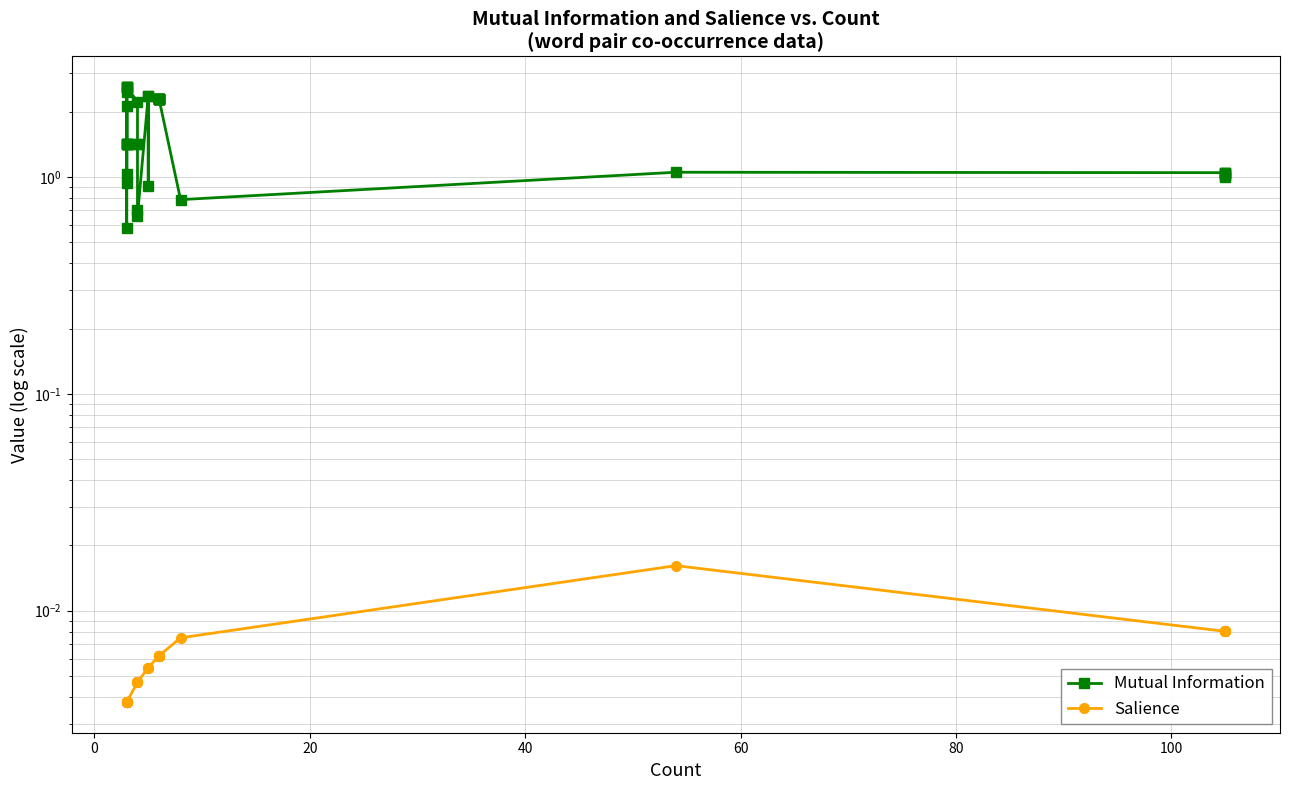

Which series has the largest total across all categories?

Mutual Information